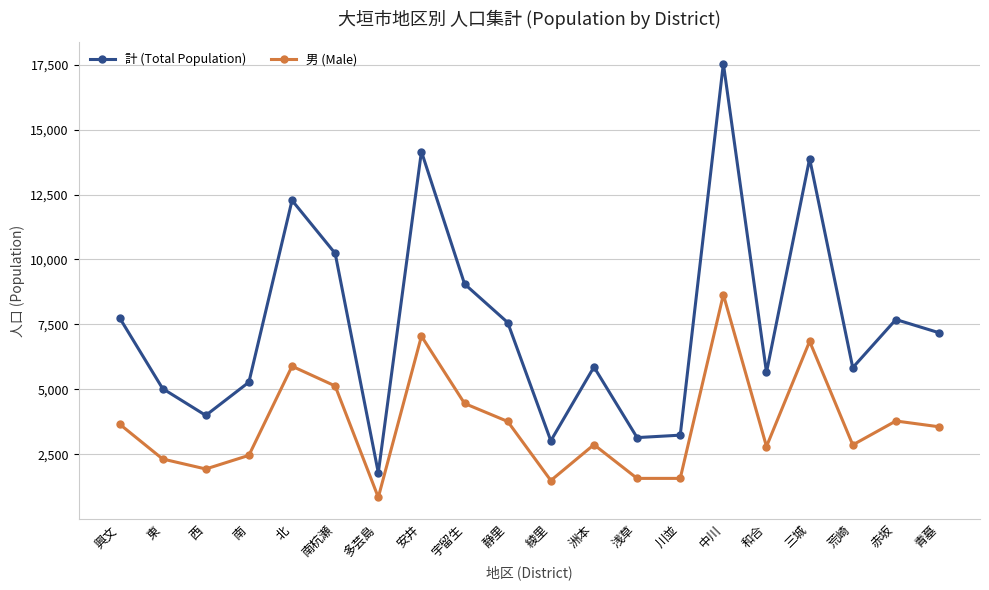

True or false: 計 (Total Population) has a value of 13884 at 三城.

True